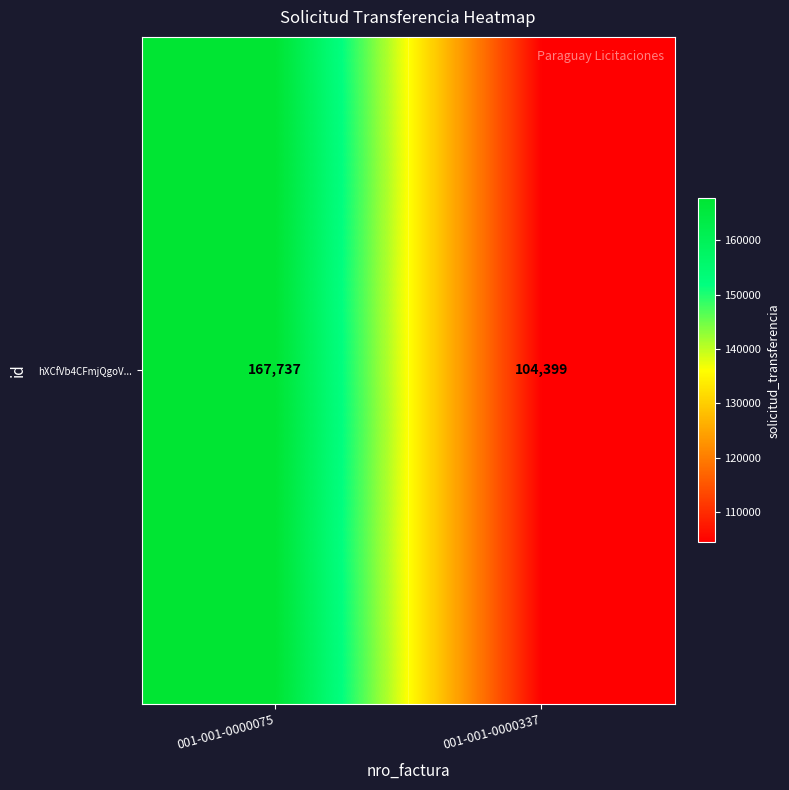

What is the sum of all values?

272136